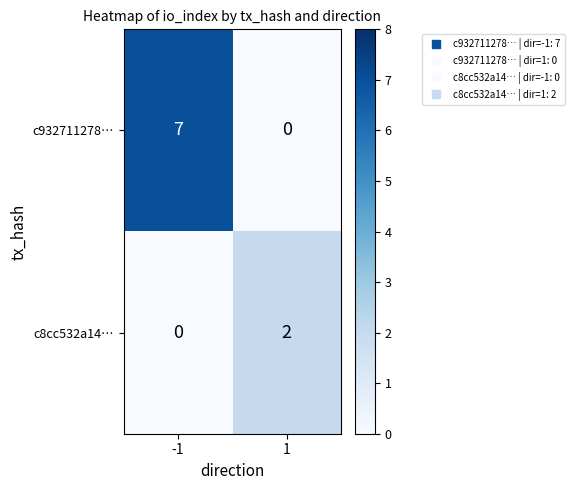

Count the number of data series in this chart.

2